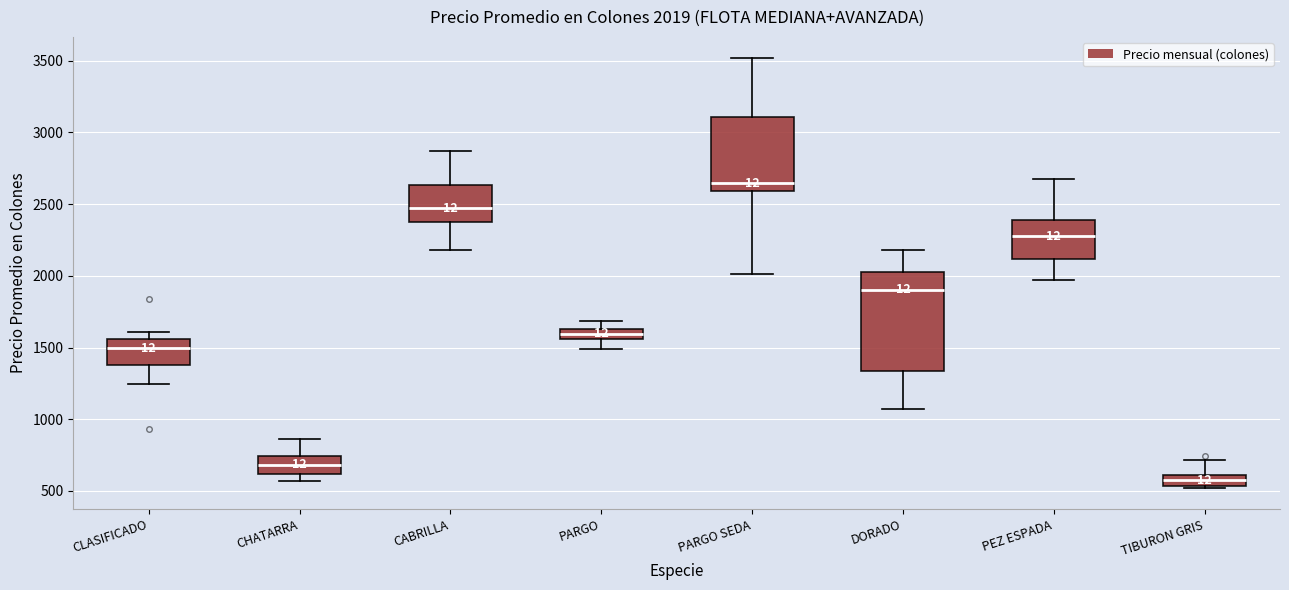

Which box has the highest median line?

PARGO SEDA